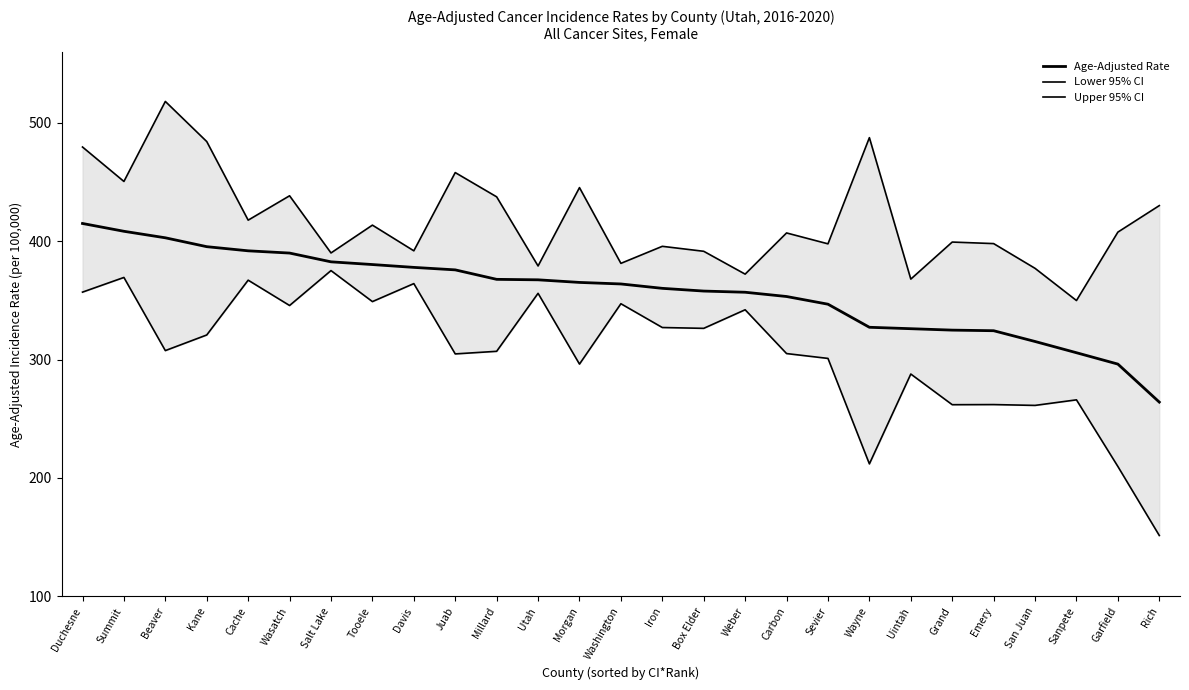

Reading left to right, extract all data points from this chart.

Age-Adjusted Rate: Duchesne=415.0	Summit=408.4	Beaver=402.9	Kane=395.4	Cache=391.9	Wasatch=390.0	Salt Lake=382.6	Tooele=380.3	Davis=377.9	Juab=375.8	Millard=367.8	Utah=367.4	Morgan=365.2	Washington=363.9	Iron=360.2	Box Elder=357.9	Weber=356.9	Carbon=353.3	Sevier=346.8	Wayne=327.3	Uintah=326.1	Grand=324.9	Emery=324.4	San Juan=315.3	Sanpete=305.8	Garfield=296.2	Rich=264.1
Lower 95% CI: Duchesne=357.0	Summit=369.4	Beaver=307.6	Kane=320.8	Cache=367.1	Wasatch=345.7	Salt Lake=375.2	Tooele=349.0	Davis=364.2	Juab=304.8	Millard=307.0	Utah=356.0	Morgan=296.2	Washington=347.2	Iron=327.1	Box Elder=326.4	Weber=342.1	Carbon=305.1	Sevier=301.0	Wayne=211.9	Uintah=287.8	Grand=261.9	Emery=262.0	San Juan=261.3	Sanpete=266.0	Garfield=209.7	Rich=151.4
Upper 95% CI: Duchesne=479.6	Summit=450.5	Beaver=518.1	Kane=484.2	Cache=417.8	Wasatch=438.4	Salt Lake=390.1	Tooele=413.6	Davis=391.9	Juab=458.0	Millard=437.5	Utah=379.1	Morgan=445.3	Washington=381.3	Iron=395.7	Box Elder=391.5	Weber=372.2	Carbon=407.0	Sevier=397.8	Wayne=487.5	Uintah=368.0	Grand=399.3	Emery=398.0	San Juan=377.1	Sanpete=349.9	Garfield=407.7	Rich=430.1